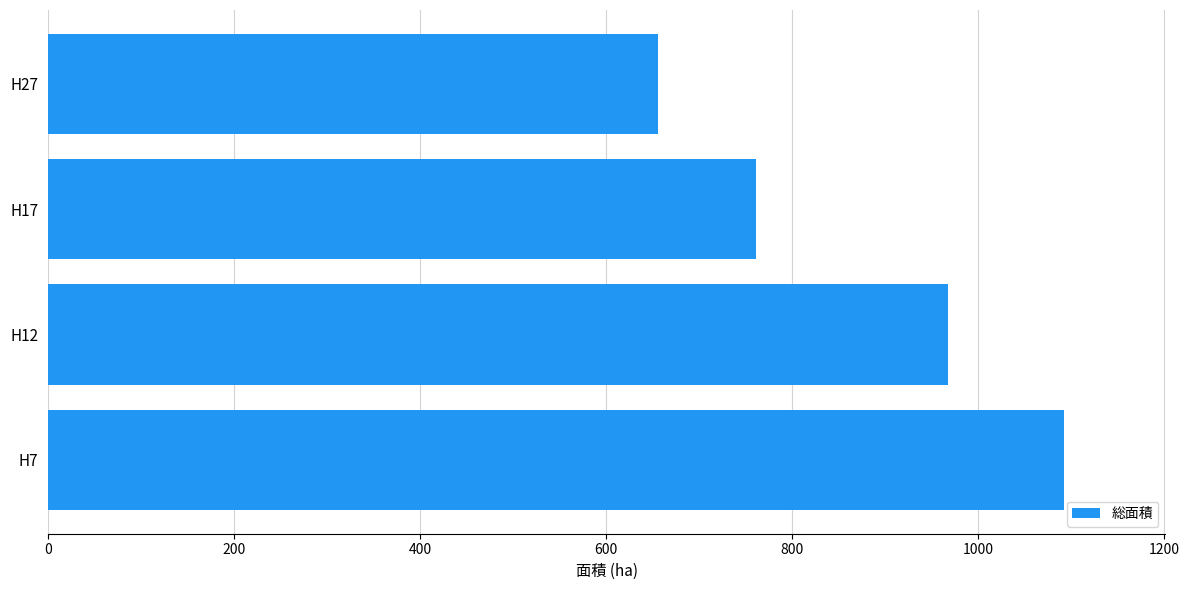

What is the sum of the values at H17 and H12?

1729